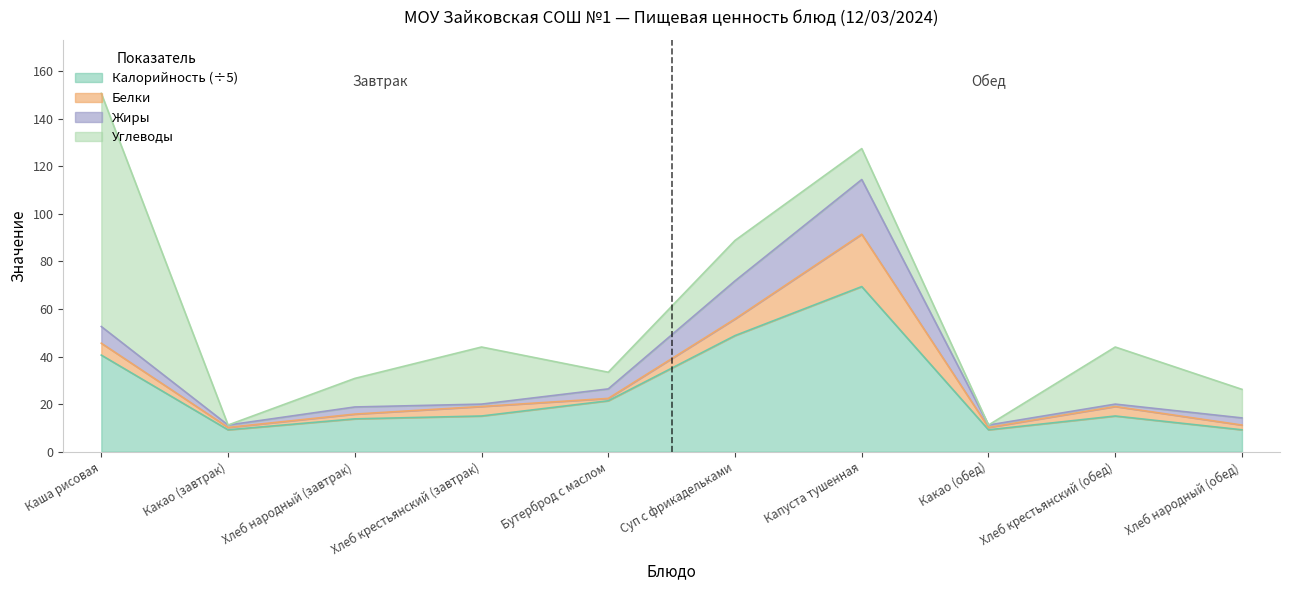

Which category has the highest value in the Калорийность (÷5) series?

Капуста тушенная